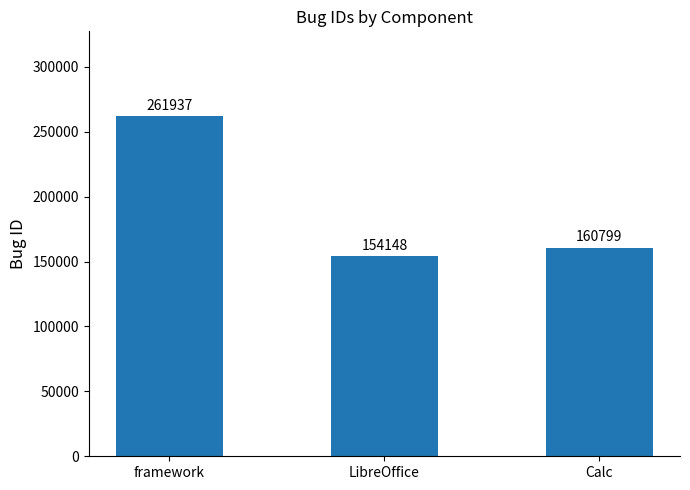

List the labels in order of value, largest first.

framework, Calc, LibreOffice